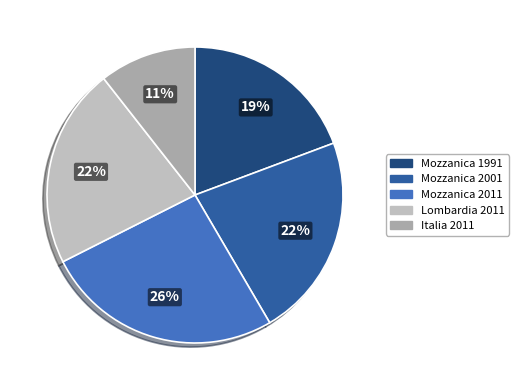

Is it true that Mozzanica 2011 is 8% of the pie?

False